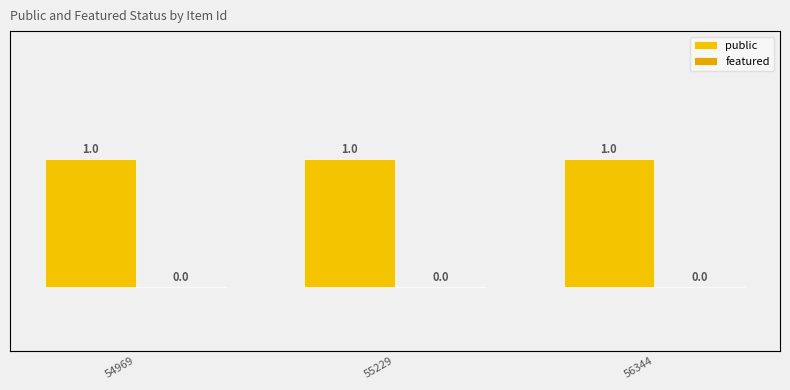

Reading left to right, list all the values displayed in this chart.

public: 1	1	1
featured: 0	0	0